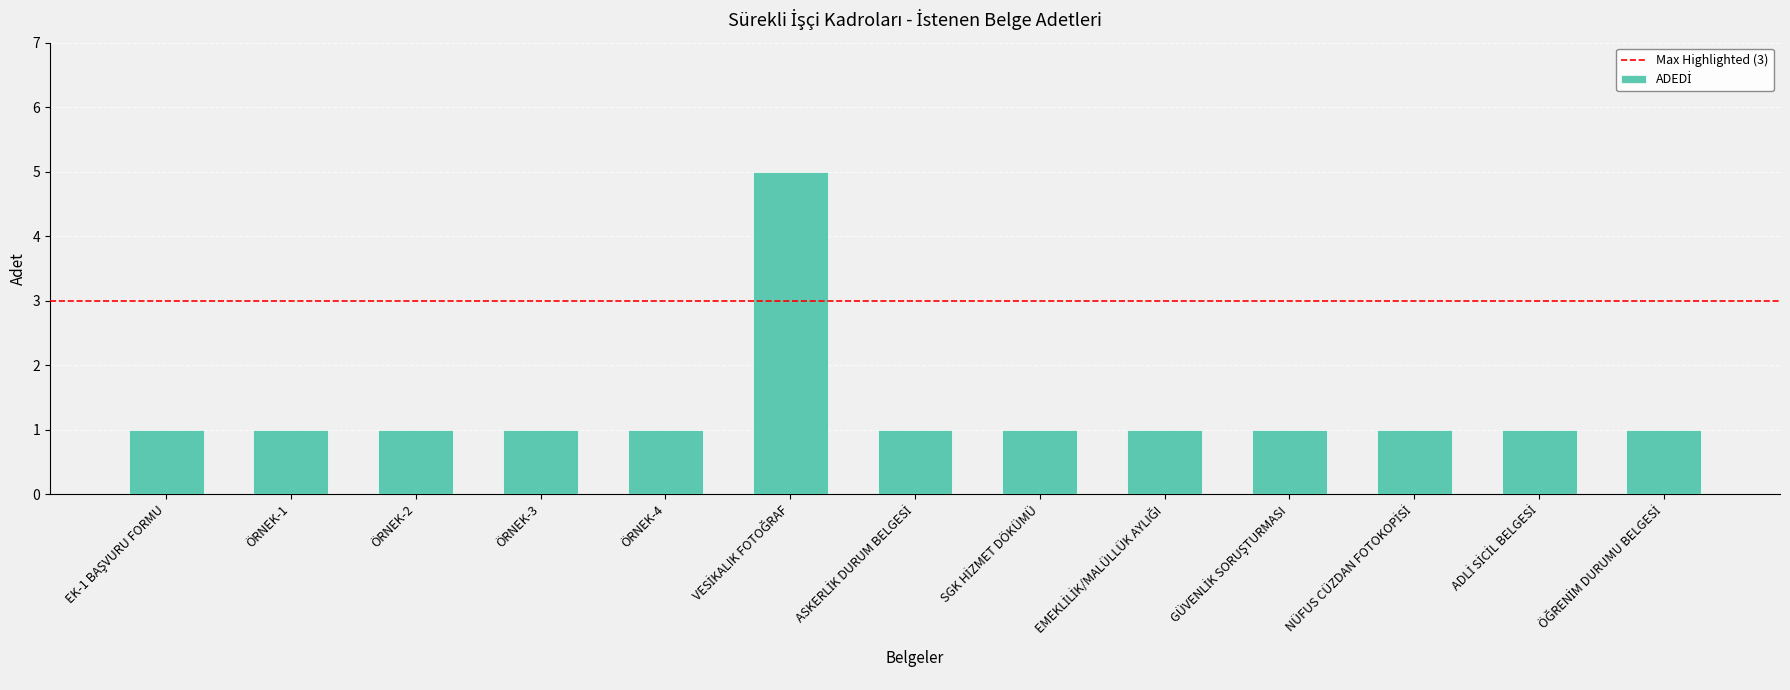

What is the difference between the maximum and minimum values?

4